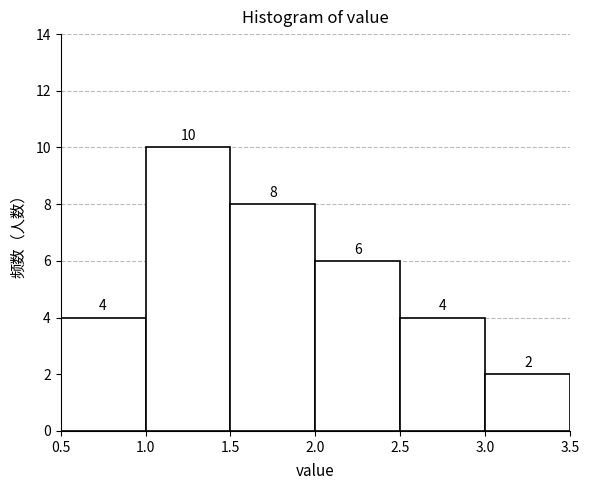

How tall is the bar that spans 0.5 to 1.0 on the x-axis?

4